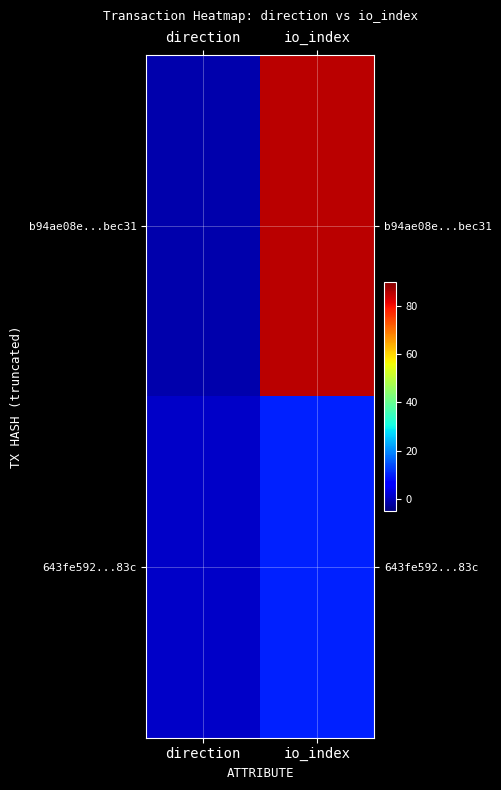

Reading right to left, extract all data points from this chart.

b94ae08e...bec31: io_index=85	direction=-1
643fe592...83c: io_index=10	direction=1